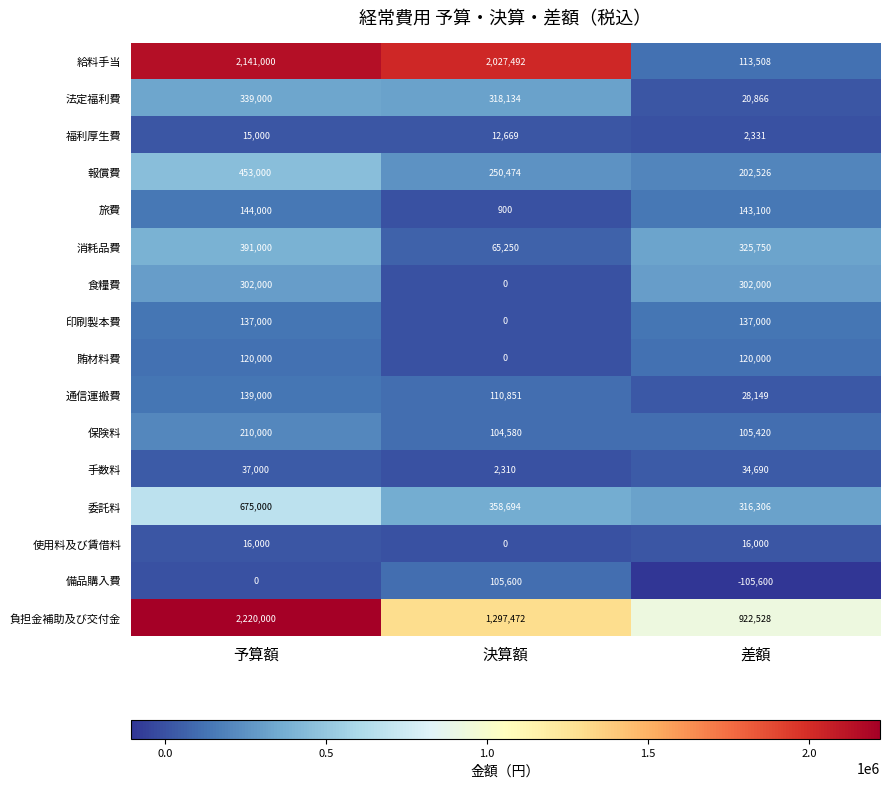

What is the total value across all series at 決算額?

4654426